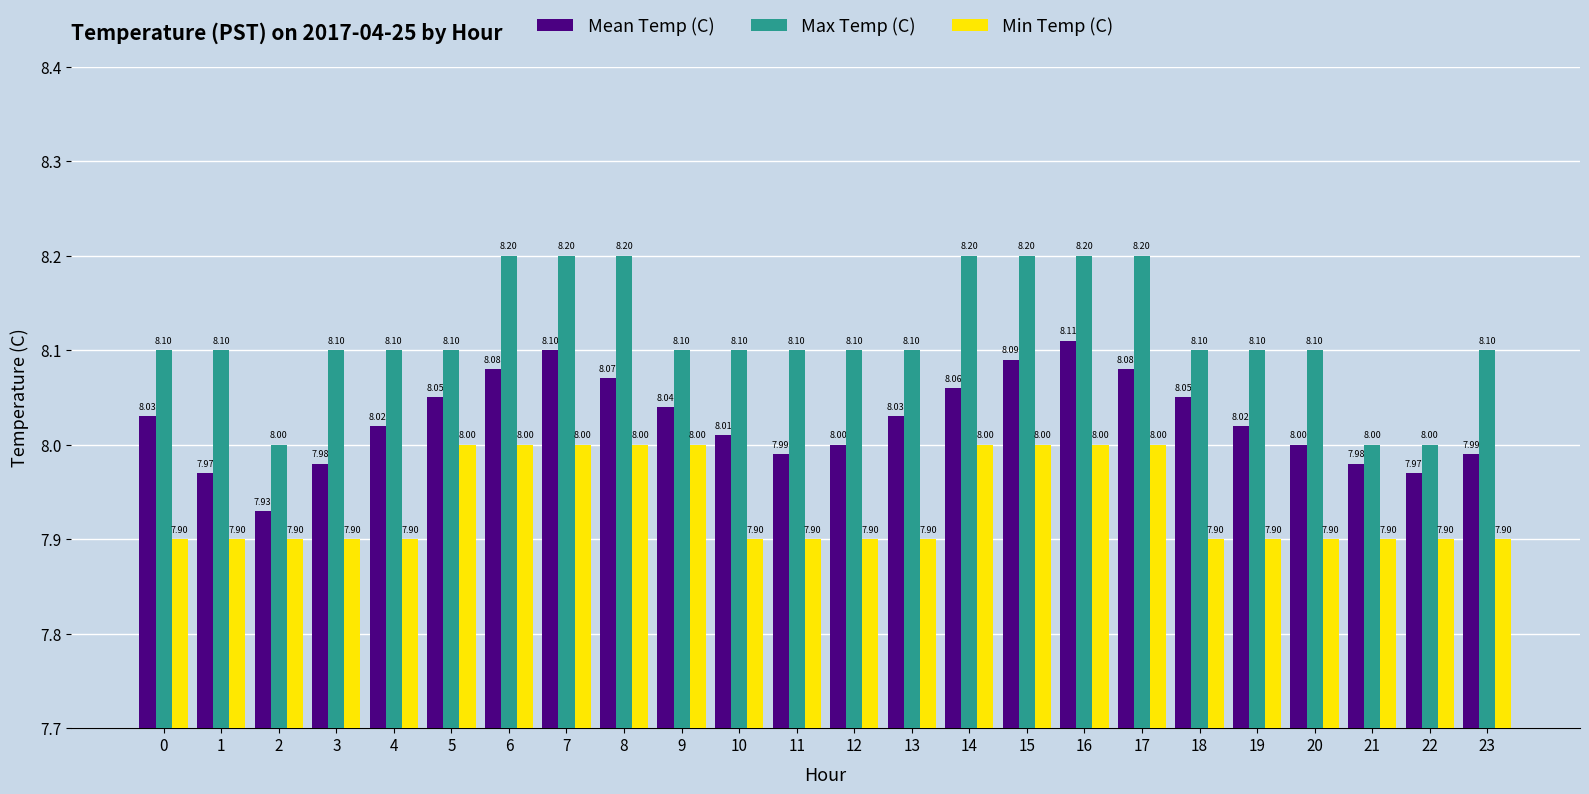

What is the average value of the Mean Temp (C) series?

8.0